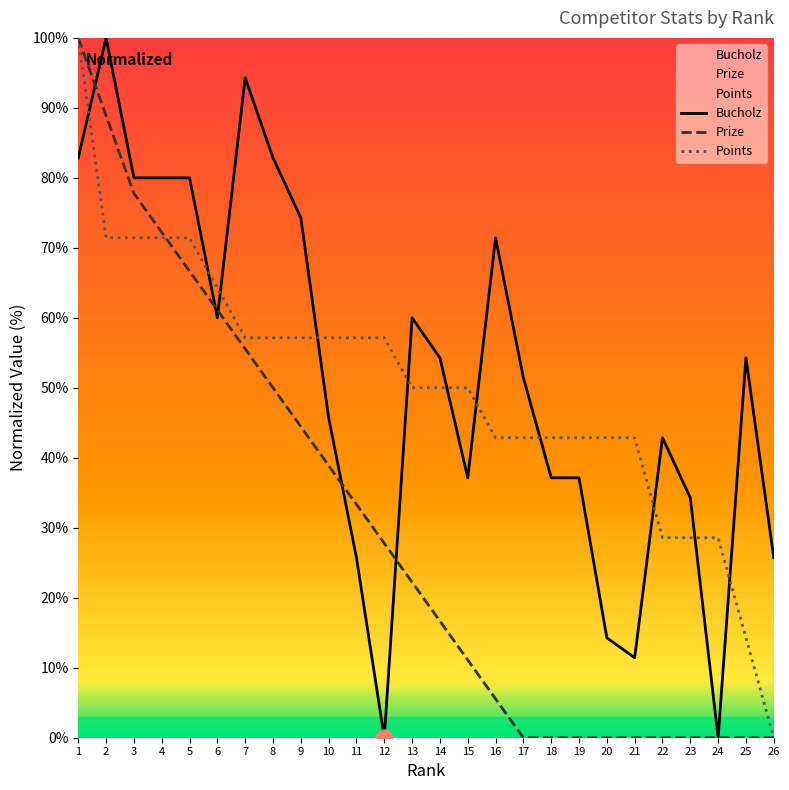

Which series ends up on top after the final intersection of Prize and Points?

Points